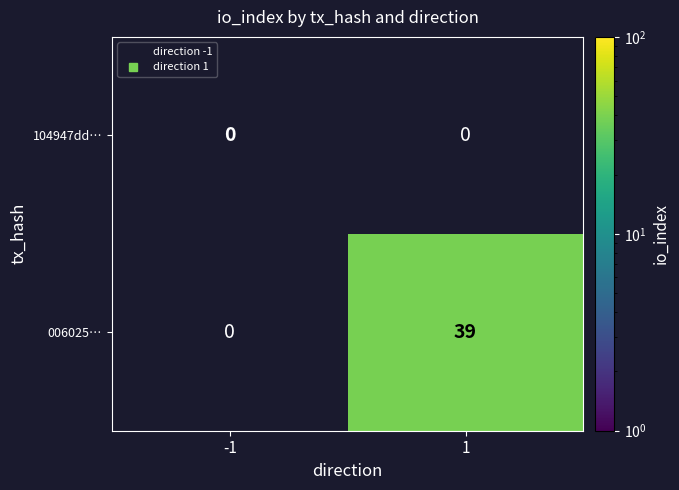

At how many categories does at least one series exceed 13?

1